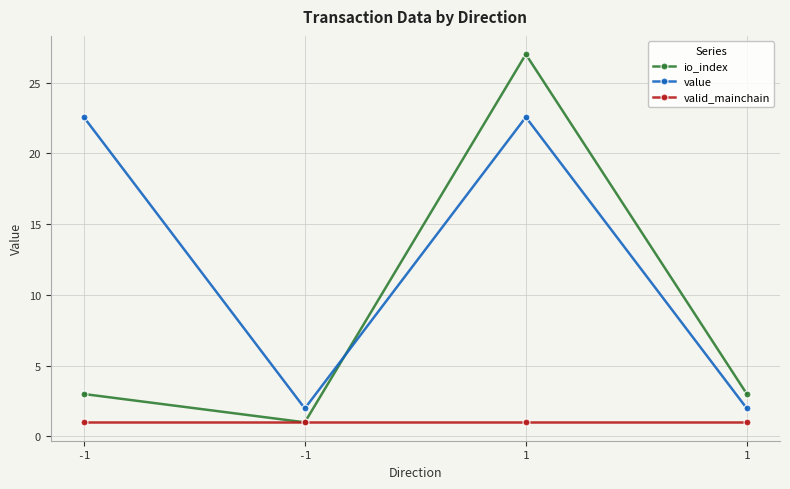

What is the total value across all series at -1?

26.6